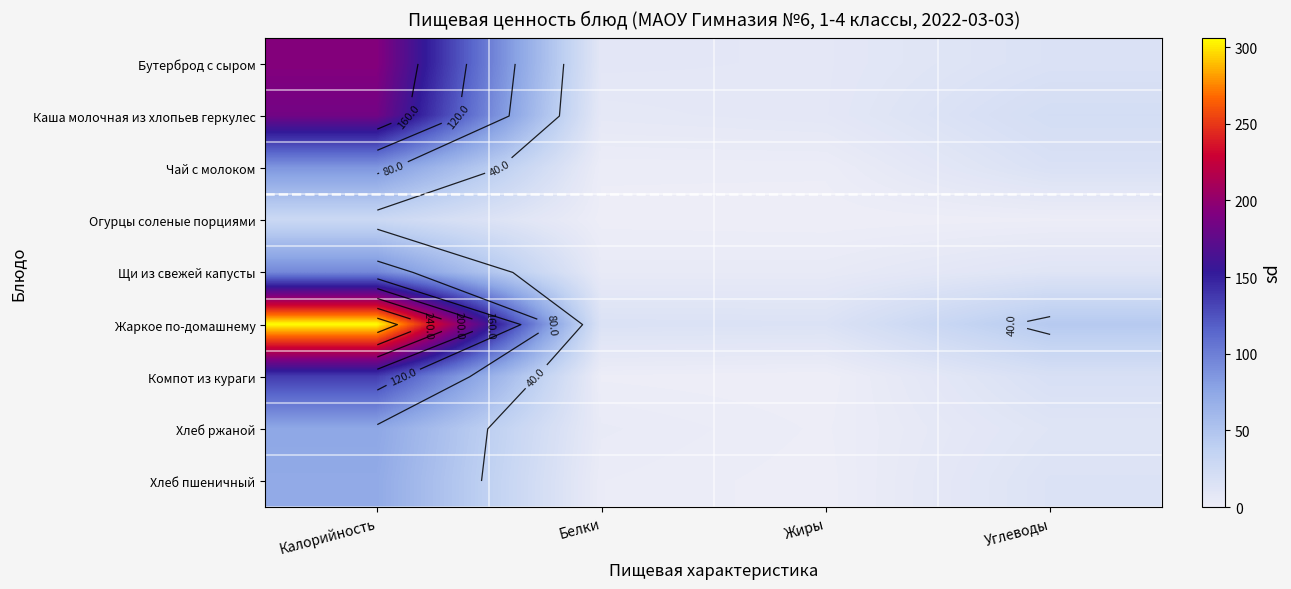

What is the spread (max minus min) of values at Жиры?

14.9